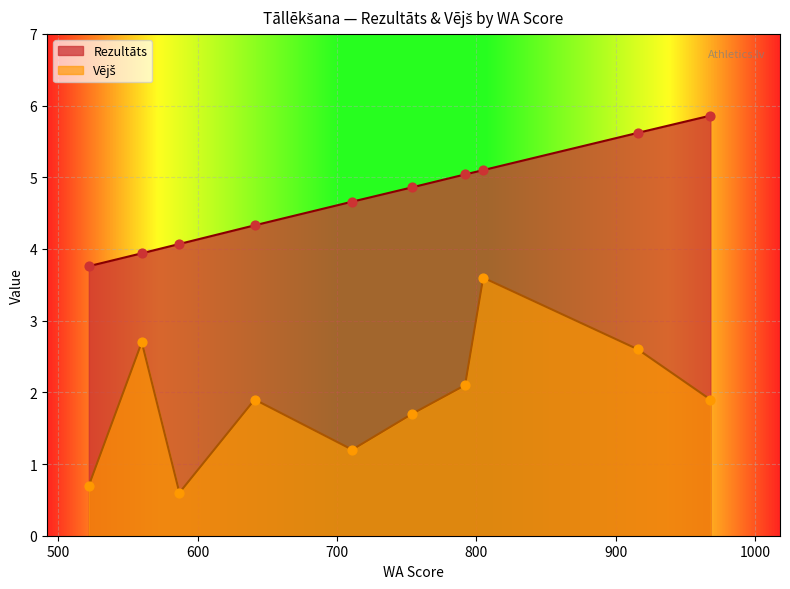

What are all the series names shown in the legend?

Rezultāts, Vējš